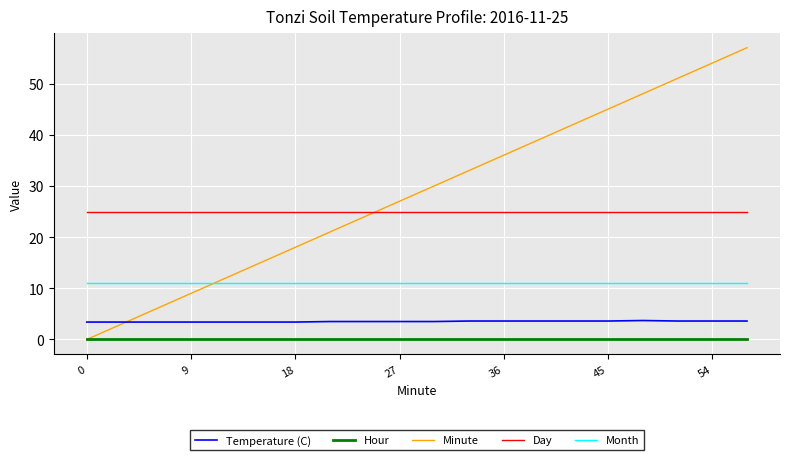

Which series has the widest spread of values?

Minute